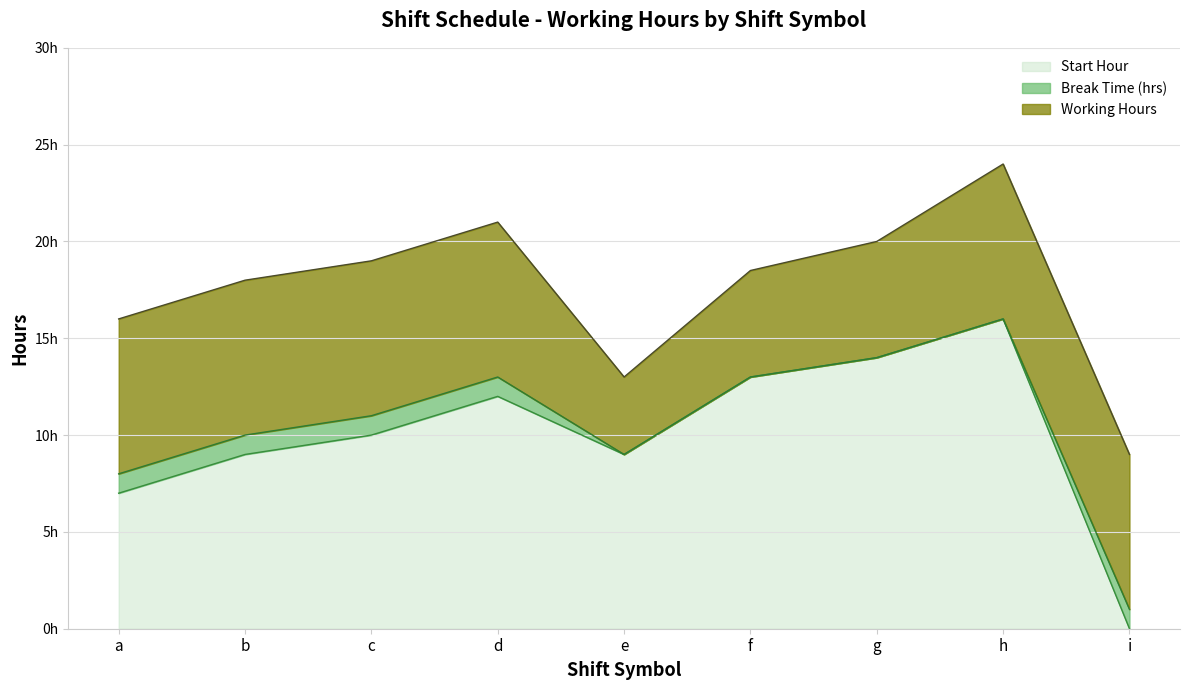

Reading right to left, transcribe all the data shown in this chart.

Start Hour: i=0.0	h=16.0	g=14.0	f=13.0	e=9.0	d=12.0	c=10.0	b=9.0	a=7.0
Break Time (hrs): i=1.0	h=0.0	g=0.0	f=0.0	e=0.0	d=1.0	c=1.0	b=1.0	a=1.0
Working Hours: i=8.0	h=8.0	g=6.0	f=5.5	e=4.0	d=8.0	c=8.0	b=8.0	a=8.0